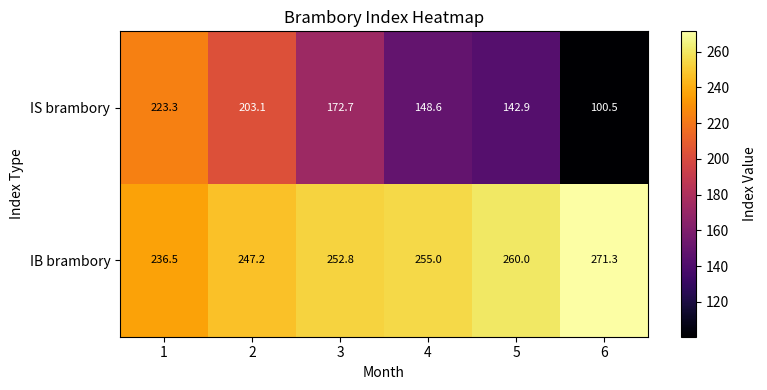

Where is IS brambory nearest to the value 161?

3